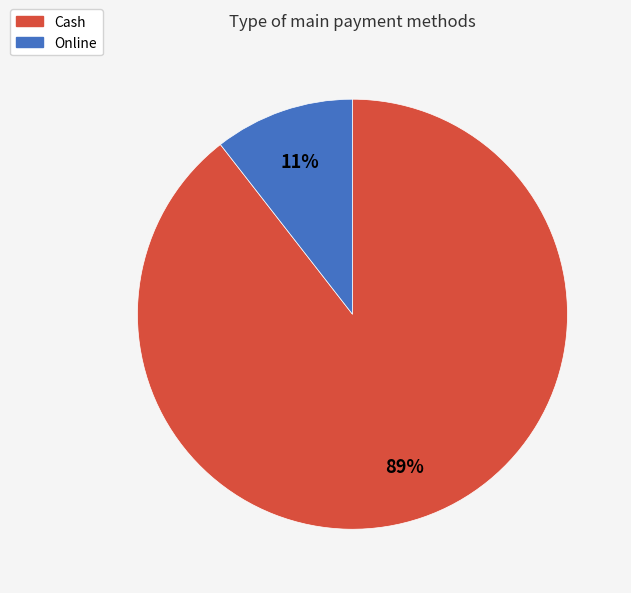

How many segments does this pie chart have?

2